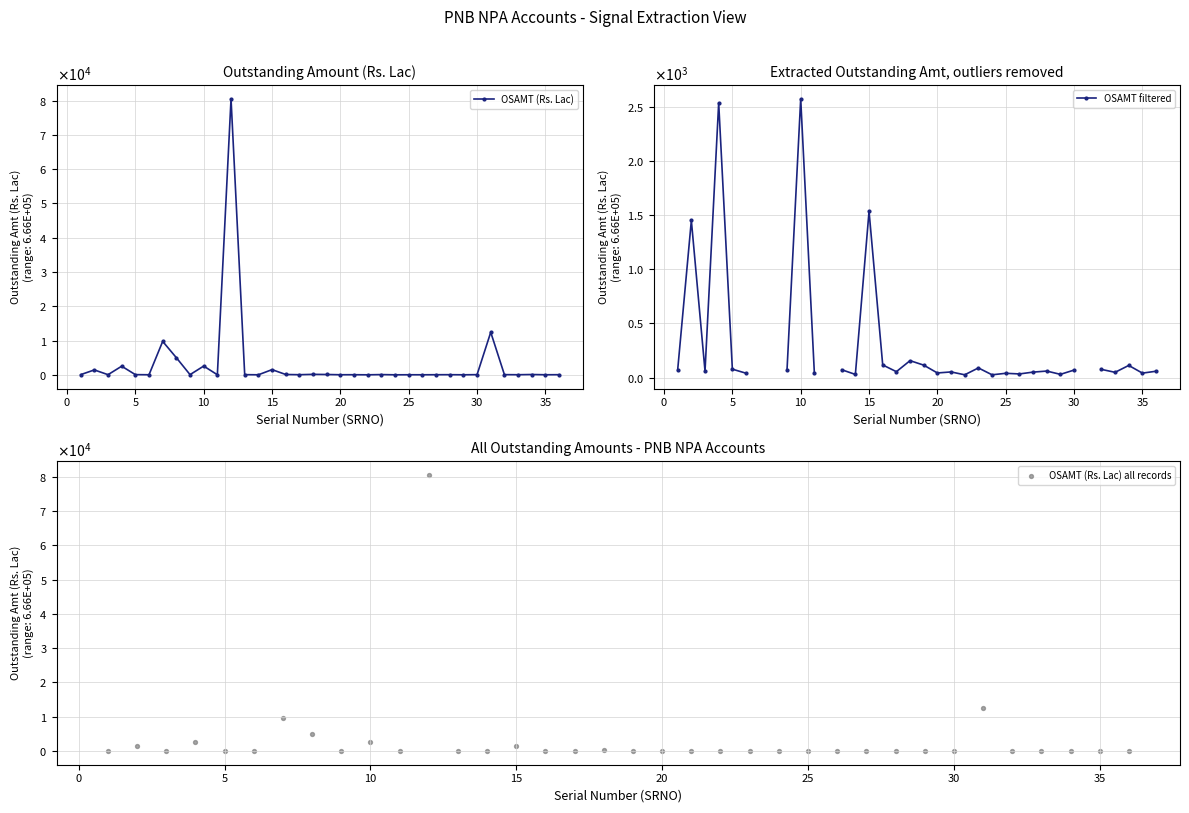

Is the value of OSAMT (Rs. Lac) all records at 25 greater than the value of OSAMT (Rs. Lac) at 32?

Yes